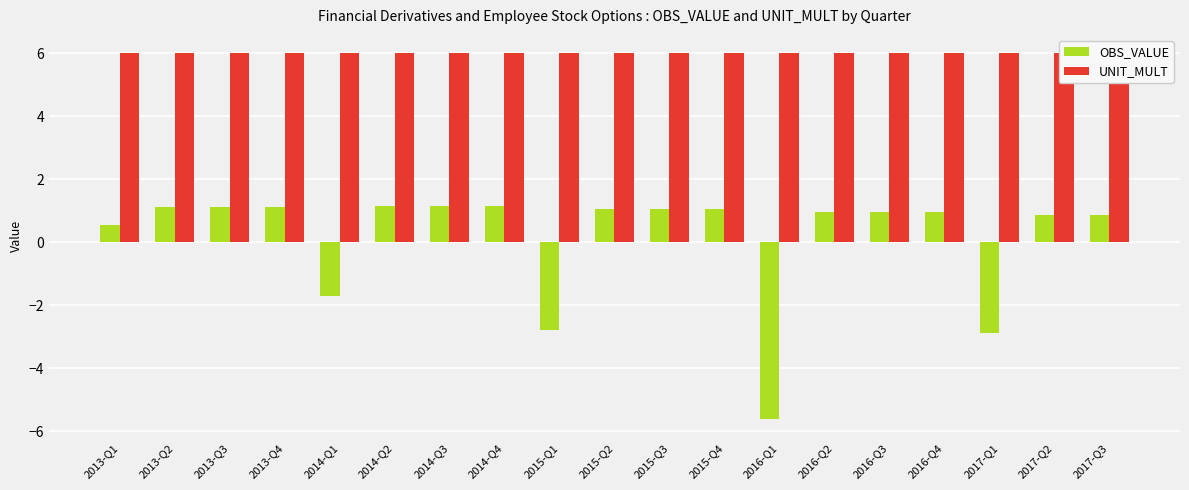

Rank the series by their average value, from highest to lowest.

UNIT_MULT, OBS_VALUE